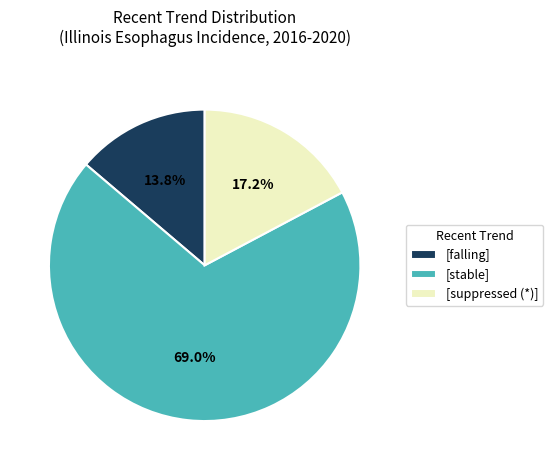

Does any single category account for the majority?

Yes